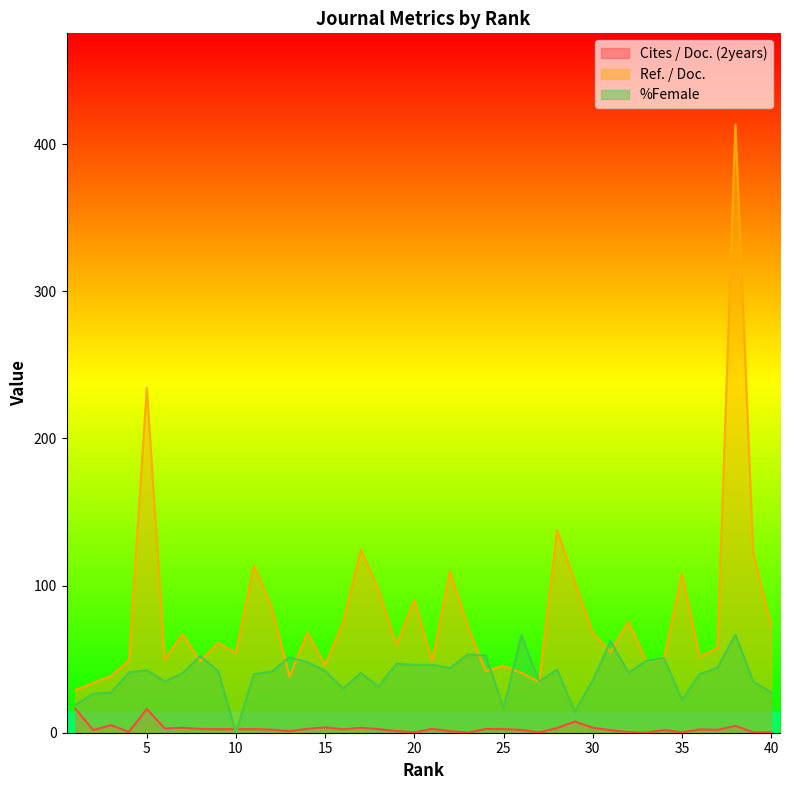

In Ref. / Doc., how many points are lower than both neighbors (excluding endpoints)?

12